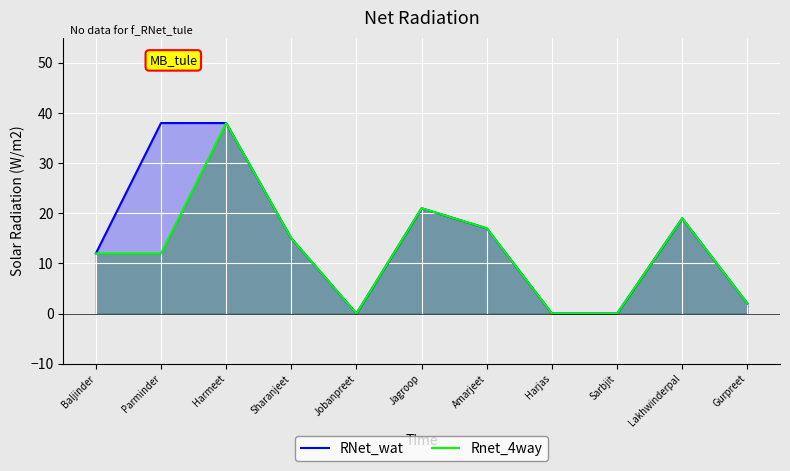

Between Jagroop and Harmeet, which is larger?

Harmeet